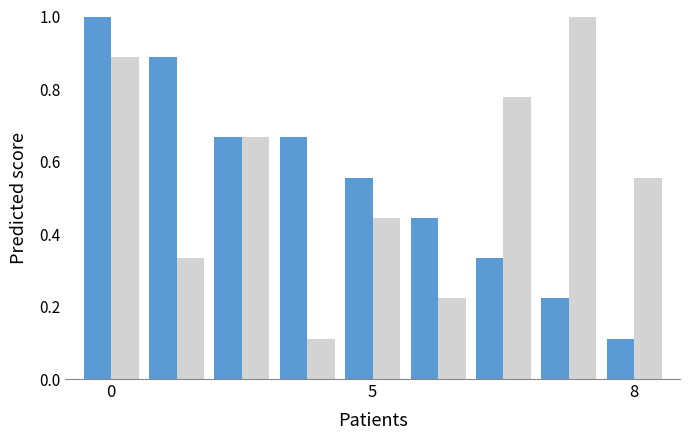

What is the greatest value displayed?

1.0